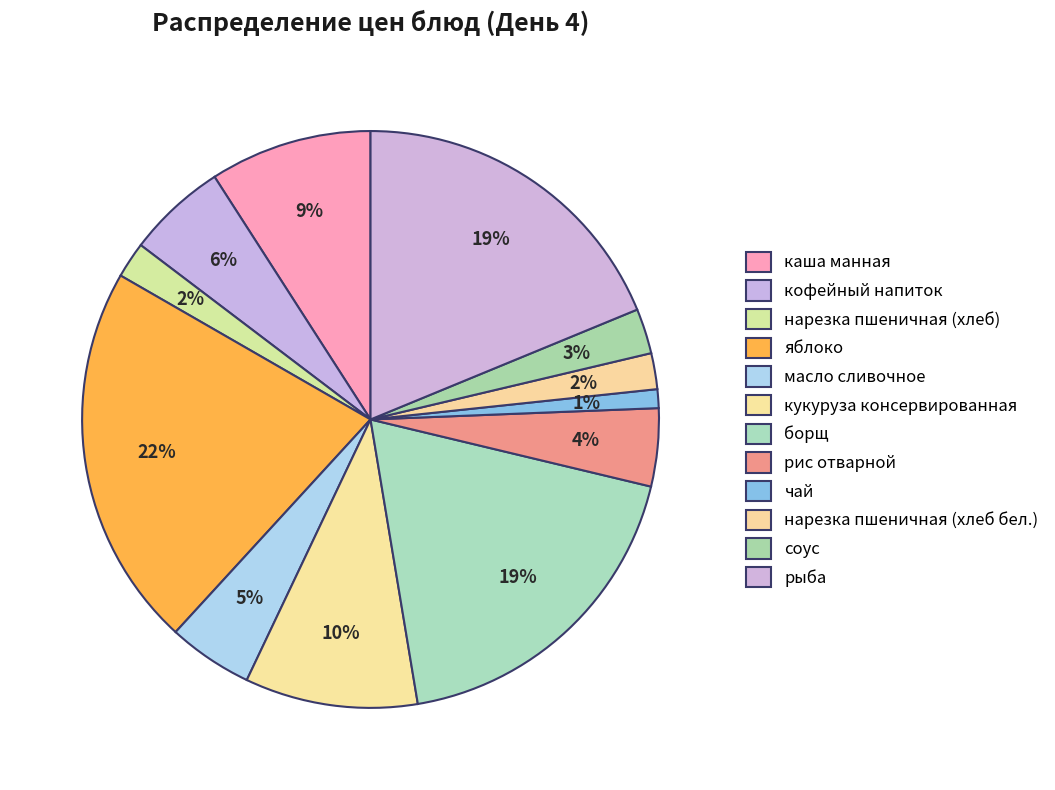

Which category has the smallest portion of the pie?

чай